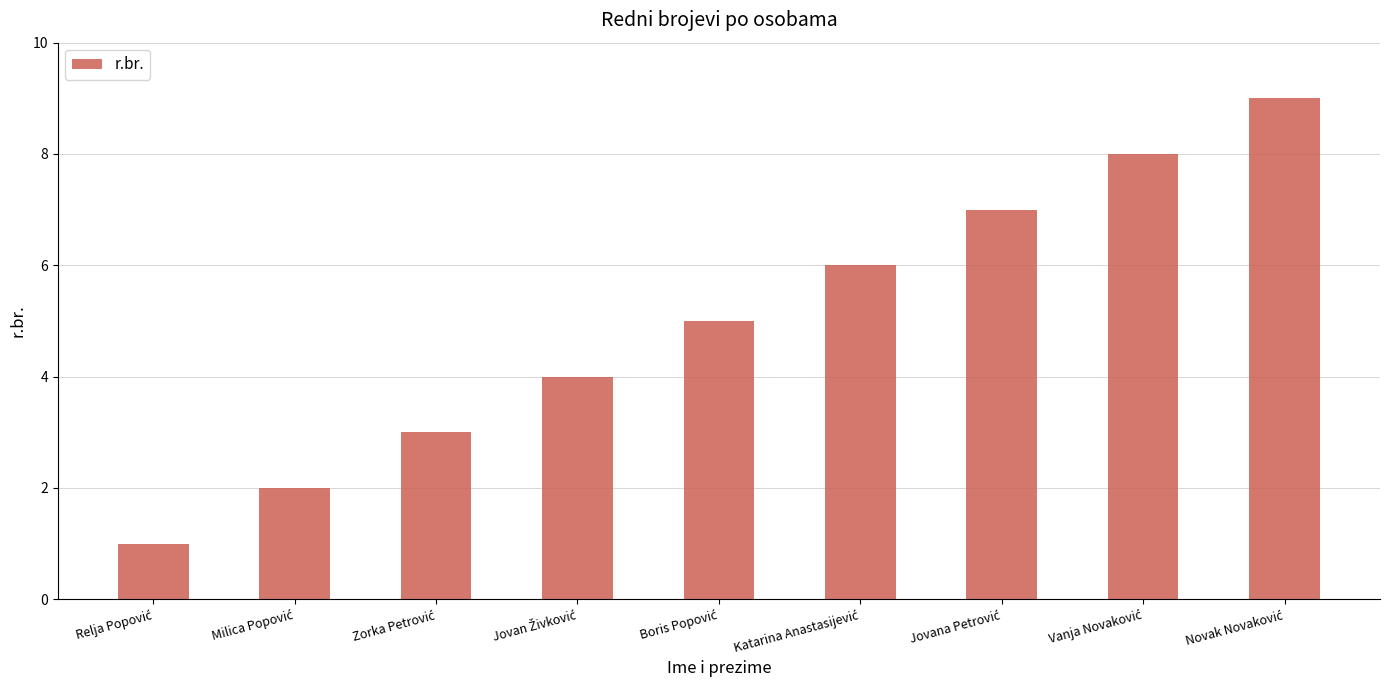

What is the greatest value displayed?

9